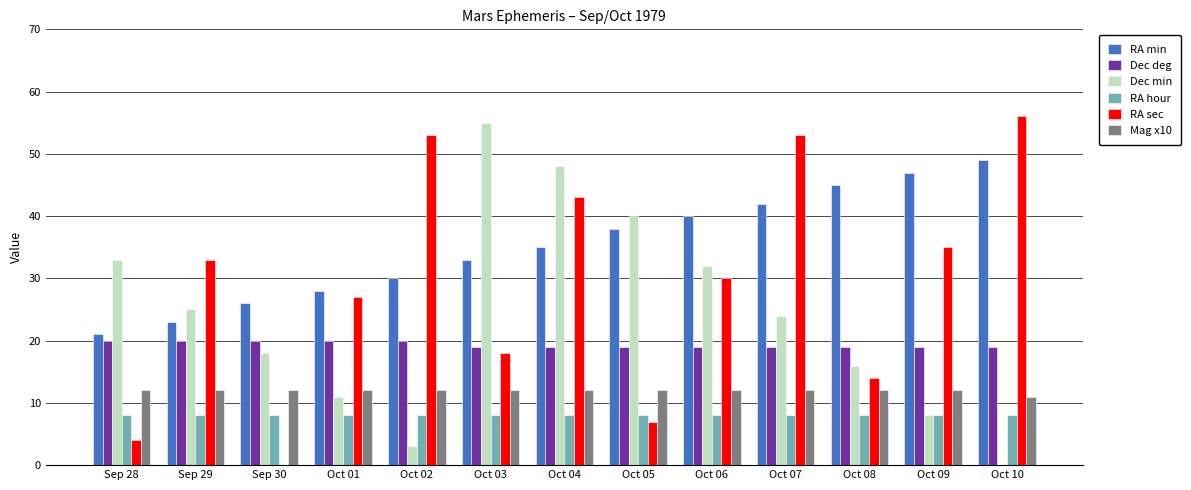

Which series has the largest total across all categories?

RA min